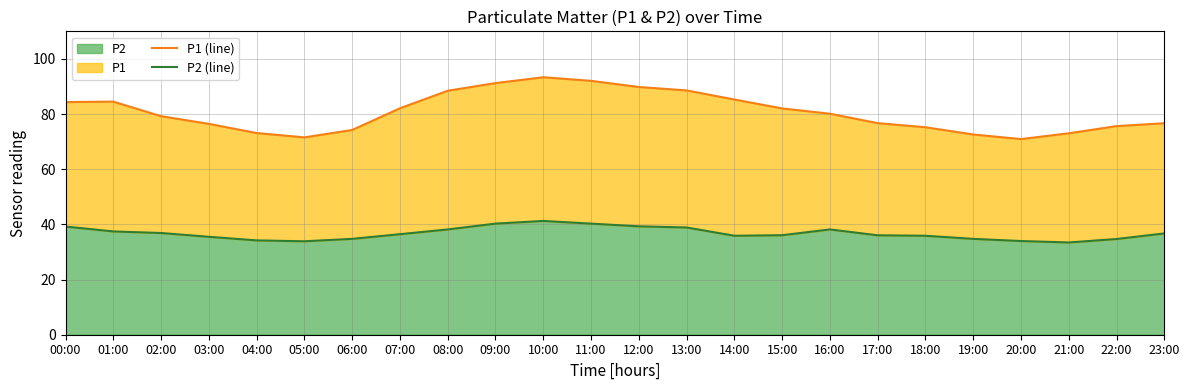

At which label does P2 (line) reach its minimum?

21:00